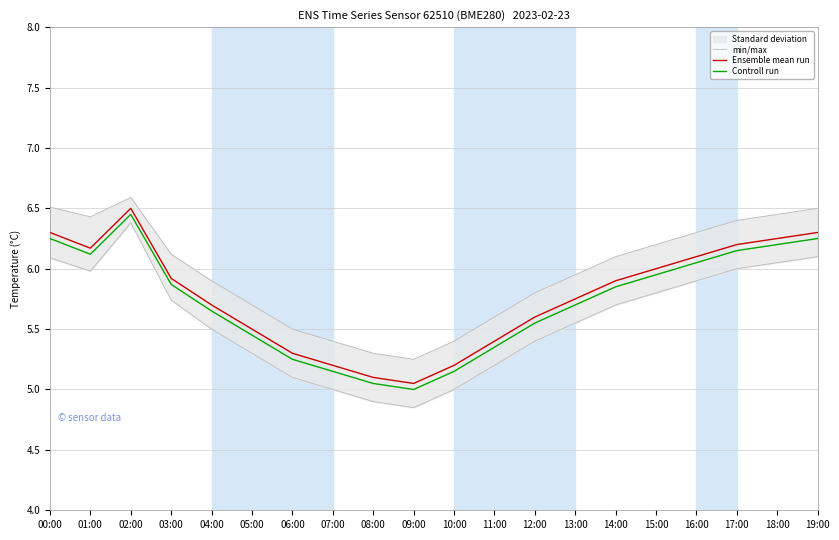

True or false: Controll run and Ensemble mean run cross at least once.

False